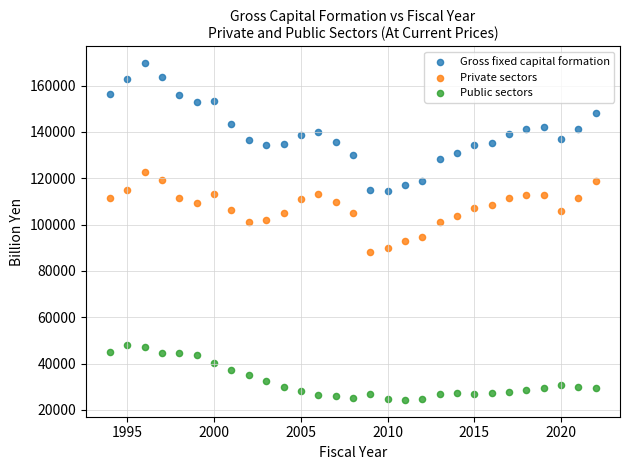

Which series contains the highest Y value?

Gross fixed capital formation